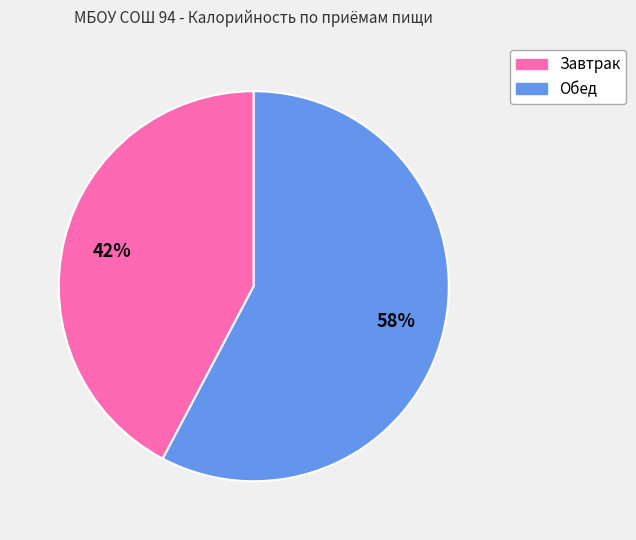

What is the largest slice in the pie chart?

Обед